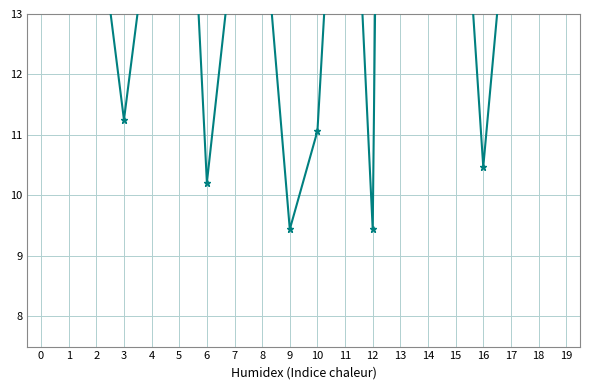

Reading left to right, extract all data points from this chart.

23.3	18.6	14.9	11.3	14.8	19.5	10.2	14.3	14.9	9.4	11.1	19.0	9.4	51.7	13.1	17.4	10.5	15.5	15.3	31.1